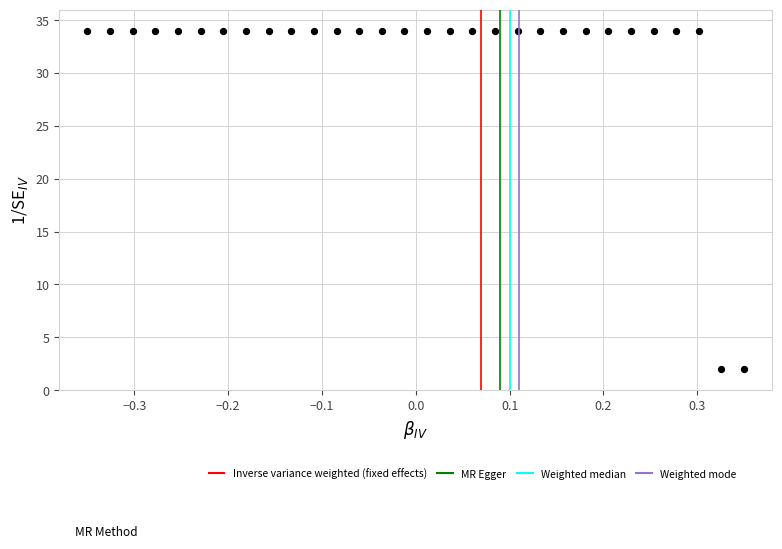

What is the range of X values (max minus min)?

0.7